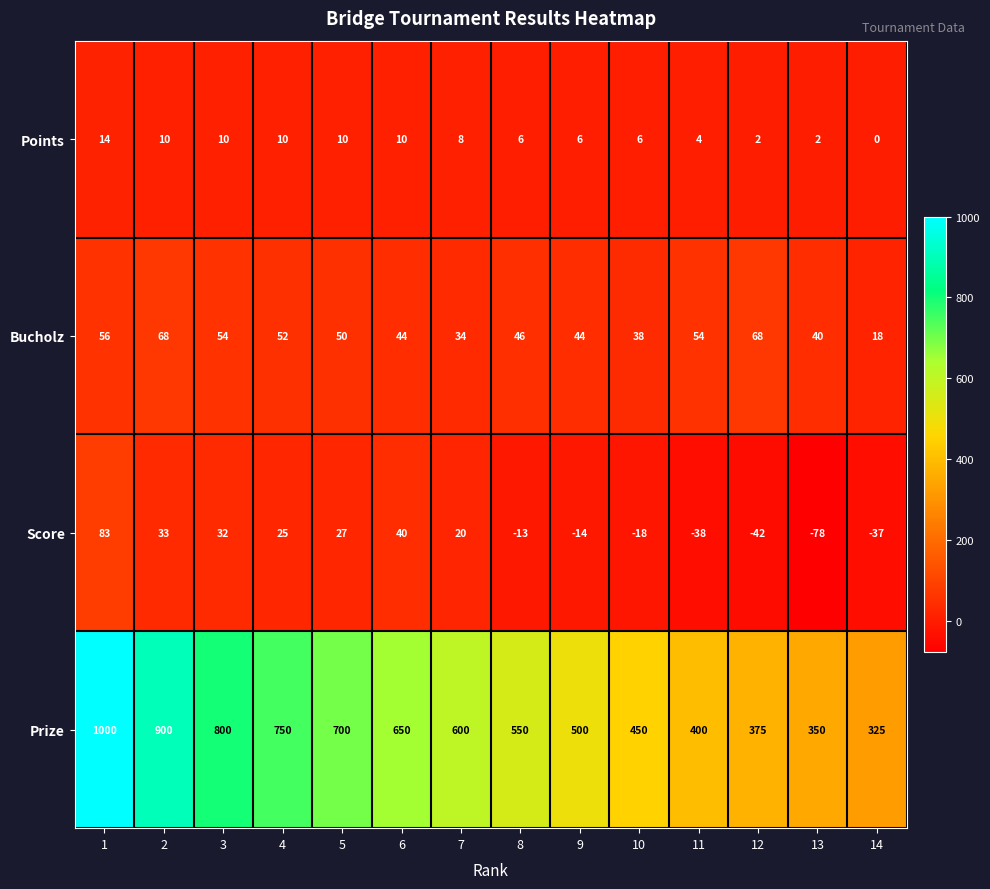

Between 4 and 9, which series saw the biggest shift?

Prize